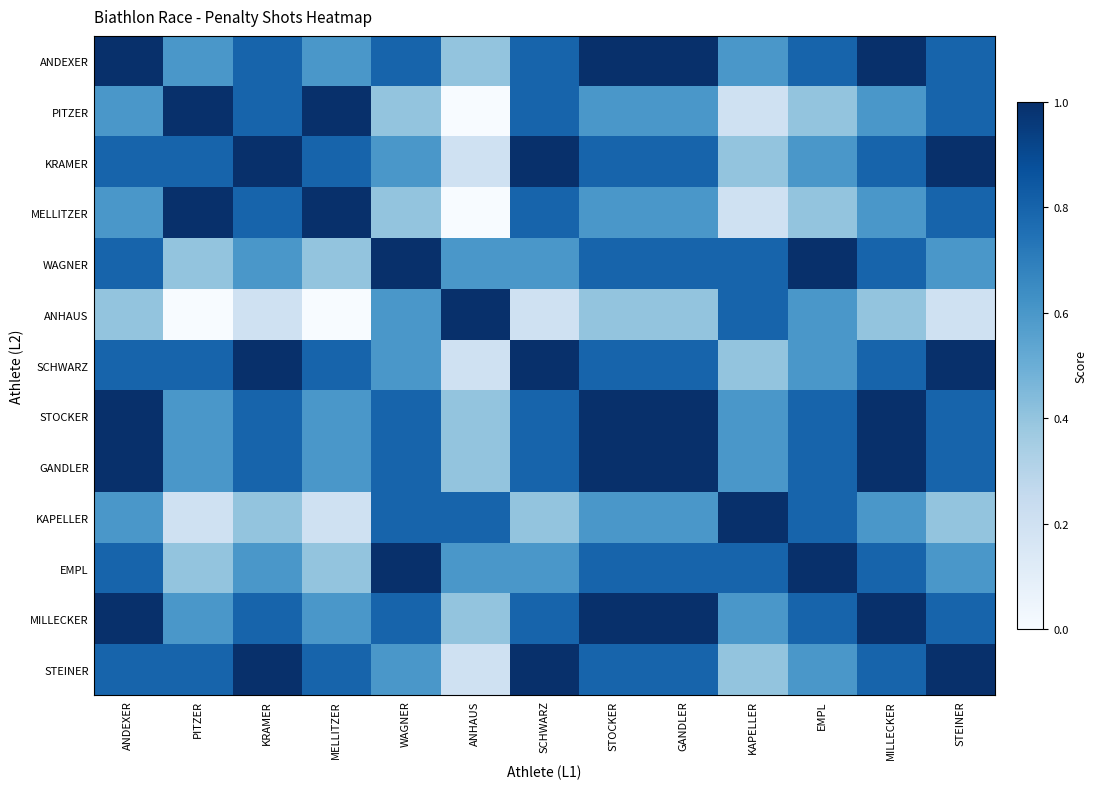

Reading left to right, extract all data points from this chart.

ANDEXER: ANDEXER=1.0	PITZER=0.6	KRAMER=0.8	MELLITZER=0.6	WAGNER=0.8	ANHAUS=0.4	SCHWARZ=0.8	STOCKER=1.0	GANDLER=1.0	KAPELLER=0.6	EMPL=0.8	MILLECKER=1.0	STEINER=0.8
PITZER: ANDEXER=0.6	PITZER=1.0	KRAMER=0.8	MELLITZER=1.0	WAGNER=0.4	ANHAUS=0.0	SCHWARZ=0.8	STOCKER=0.6	GANDLER=0.6	KAPELLER=0.2	EMPL=0.4	MILLECKER=0.6	STEINER=0.8
KRAMER: ANDEXER=0.8	PITZER=0.8	KRAMER=1.0	MELLITZER=0.8	WAGNER=0.6	ANHAUS=0.2	SCHWARZ=1.0	STOCKER=0.8	GANDLER=0.8	KAPELLER=0.4	EMPL=0.6	MILLECKER=0.8	STEINER=1.0
MELLITZER: ANDEXER=0.6	PITZER=1.0	KRAMER=0.8	MELLITZER=1.0	WAGNER=0.4	ANHAUS=0.0	SCHWARZ=0.8	STOCKER=0.6	GANDLER=0.6	KAPELLER=0.2	EMPL=0.4	MILLECKER=0.6	STEINER=0.8
WAGNER: ANDEXER=0.8	PITZER=0.4	KRAMER=0.6	MELLITZER=0.4	WAGNER=1.0	ANHAUS=0.6	SCHWARZ=0.6	STOCKER=0.8	GANDLER=0.8	KAPELLER=0.8	EMPL=1.0	MILLECKER=0.8	STEINER=0.6
ANHAUS: ANDEXER=0.4	PITZER=0.0	KRAMER=0.2	MELLITZER=0.0	WAGNER=0.6	ANHAUS=1.0	SCHWARZ=0.2	STOCKER=0.4	GANDLER=0.4	KAPELLER=0.8	EMPL=0.6	MILLECKER=0.4	STEINER=0.2
SCHWARZ: ANDEXER=0.8	PITZER=0.8	KRAMER=1.0	MELLITZER=0.8	WAGNER=0.6	ANHAUS=0.2	SCHWARZ=1.0	STOCKER=0.8	GANDLER=0.8	KAPELLER=0.4	EMPL=0.6	MILLECKER=0.8	STEINER=1.0
STOCKER: ANDEXER=1.0	PITZER=0.6	KRAMER=0.8	MELLITZER=0.6	WAGNER=0.8	ANHAUS=0.4	SCHWARZ=0.8	STOCKER=1.0	GANDLER=1.0	KAPELLER=0.6	EMPL=0.8	MILLECKER=1.0	STEINER=0.8
GANDLER: ANDEXER=1.0	PITZER=0.6	KRAMER=0.8	MELLITZER=0.6	WAGNER=0.8	ANHAUS=0.4	SCHWARZ=0.8	STOCKER=1.0	GANDLER=1.0	KAPELLER=0.6	EMPL=0.8	MILLECKER=1.0	STEINER=0.8
KAPELLER: ANDEXER=0.6	PITZER=0.2	KRAMER=0.4	MELLITZER=0.2	WAGNER=0.8	ANHAUS=0.8	SCHWARZ=0.4	STOCKER=0.6	GANDLER=0.6	KAPELLER=1.0	EMPL=0.8	MILLECKER=0.6	STEINER=0.4
EMPL: ANDEXER=0.8	PITZER=0.4	KRAMER=0.6	MELLITZER=0.4	WAGNER=1.0	ANHAUS=0.6	SCHWARZ=0.6	STOCKER=0.8	GANDLER=0.8	KAPELLER=0.8	EMPL=1.0	MILLECKER=0.8	STEINER=0.6
MILLECKER: ANDEXER=1.0	PITZER=0.6	KRAMER=0.8	MELLITZER=0.6	WAGNER=0.8	ANHAUS=0.4	SCHWARZ=0.8	STOCKER=1.0	GANDLER=1.0	KAPELLER=0.6	EMPL=0.8	MILLECKER=1.0	STEINER=0.8
STEINER: ANDEXER=0.8	PITZER=0.8	KRAMER=1.0	MELLITZER=0.8	WAGNER=0.6	ANHAUS=0.2	SCHWARZ=1.0	STOCKER=0.8	GANDLER=0.8	KAPELLER=0.4	EMPL=0.6	MILLECKER=0.8	STEINER=1.0